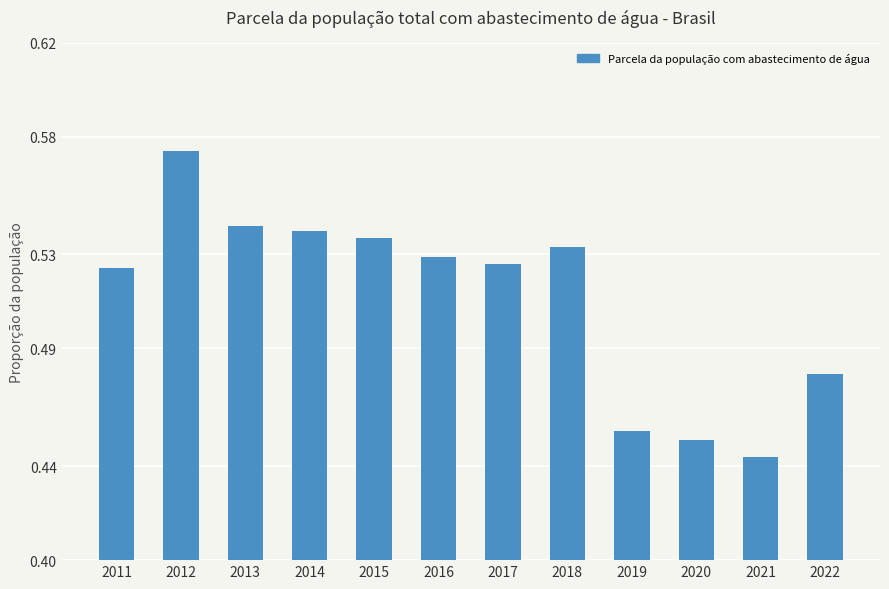

Which has a higher value, 2013 or 2018?

2013